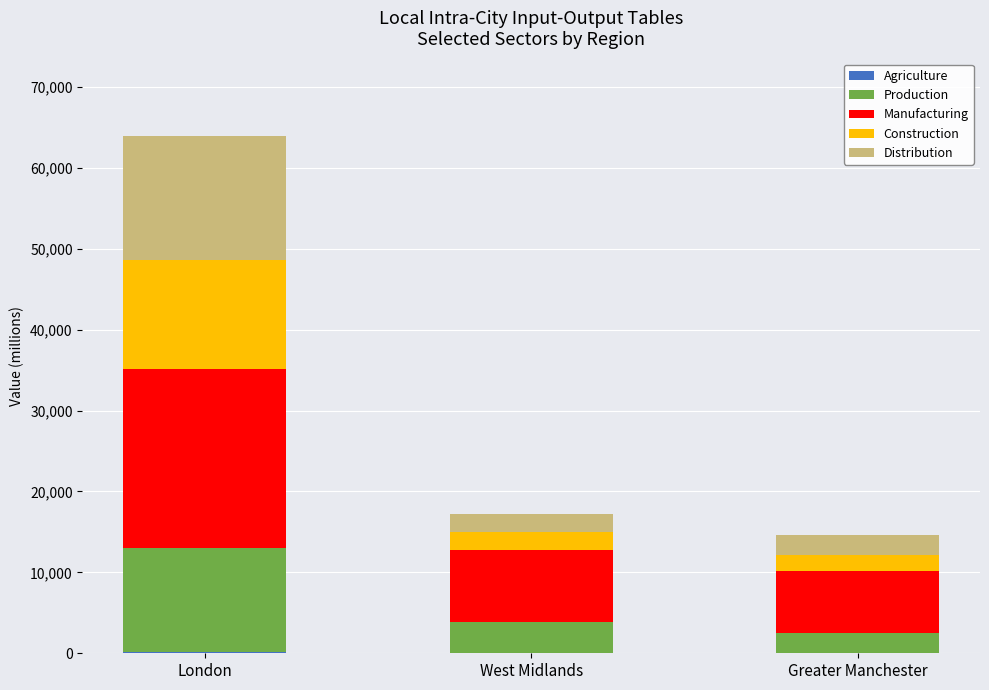

Are the bars grouped side by side (vs. stacked)?

No